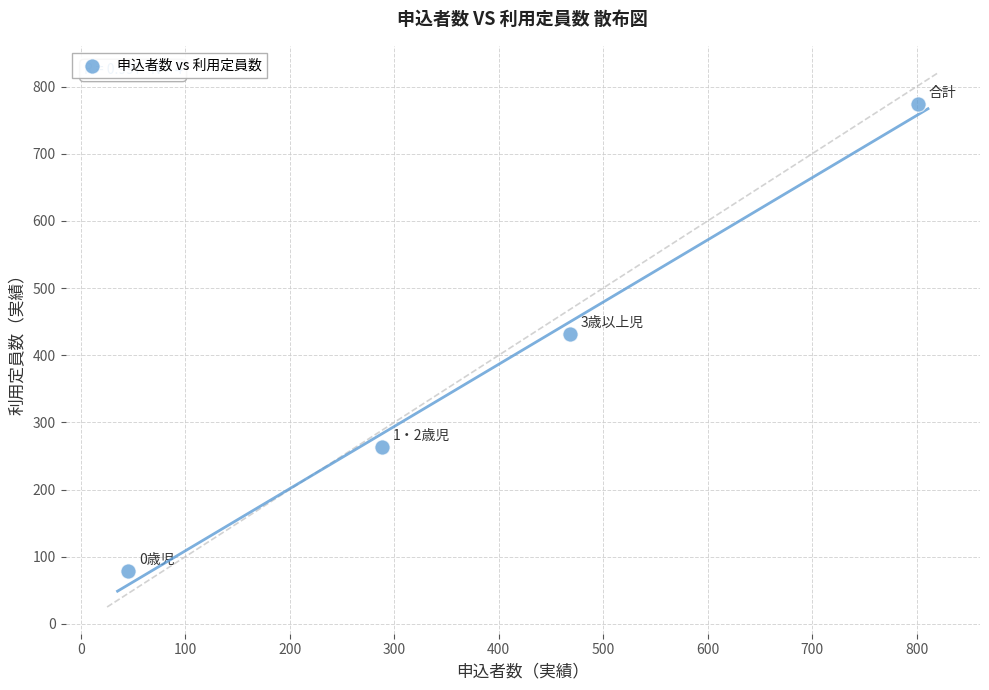

What is the range of Y values (max minus min)?

695